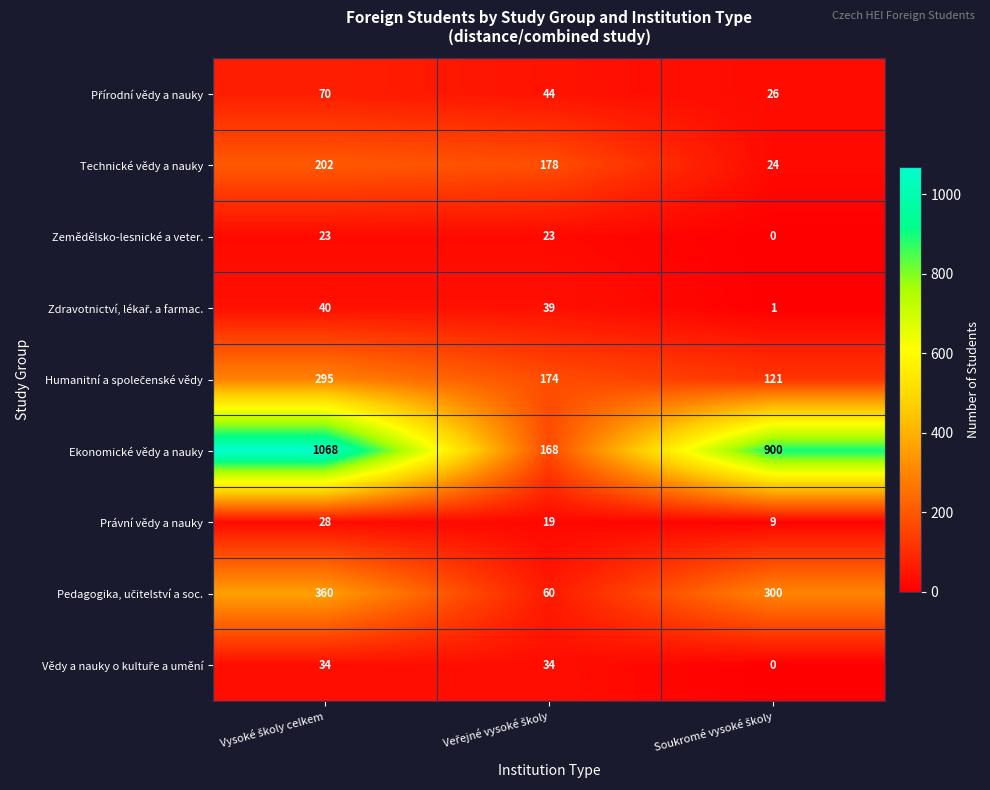

Which series has the widest spread of values?

Ekonomické vědy a nauky